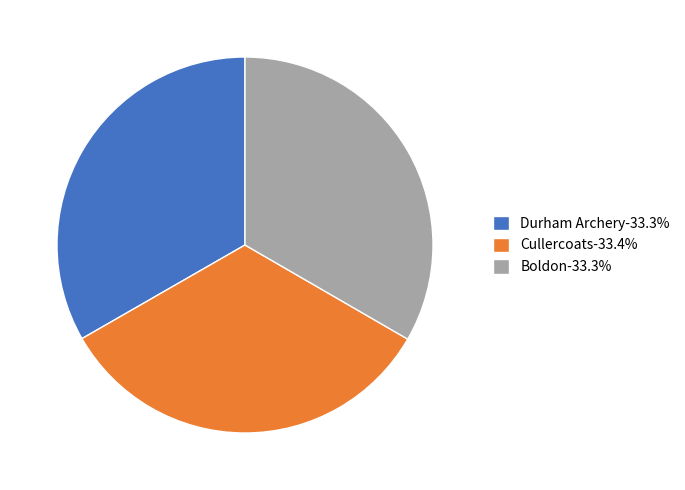

The Cullercoats slice represents 42% of the pie. True or false?

False